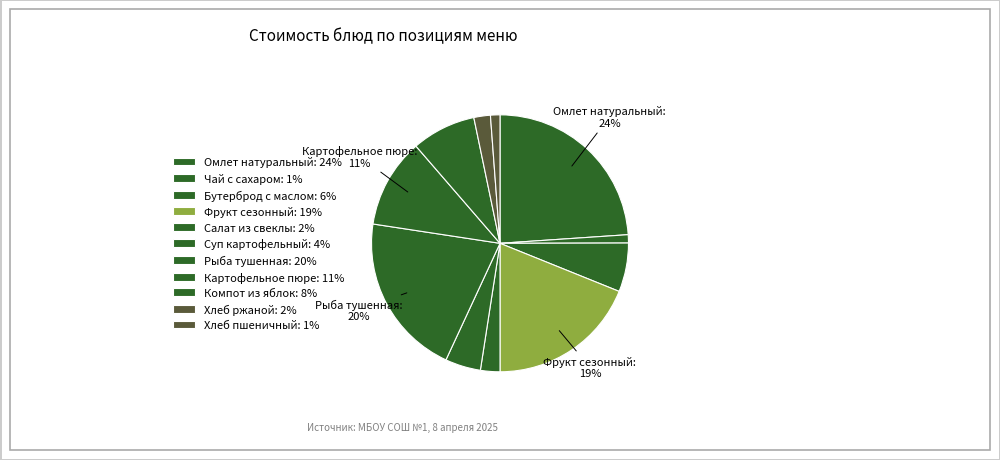

How many segments does this pie chart have?

11